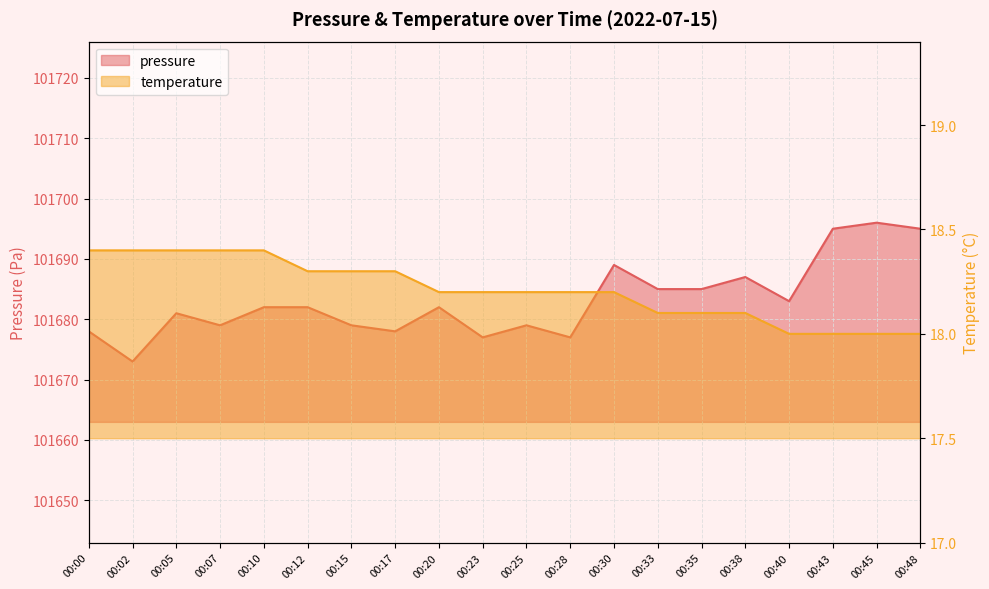

What are all the series names shown in the legend?

pressure, temperature